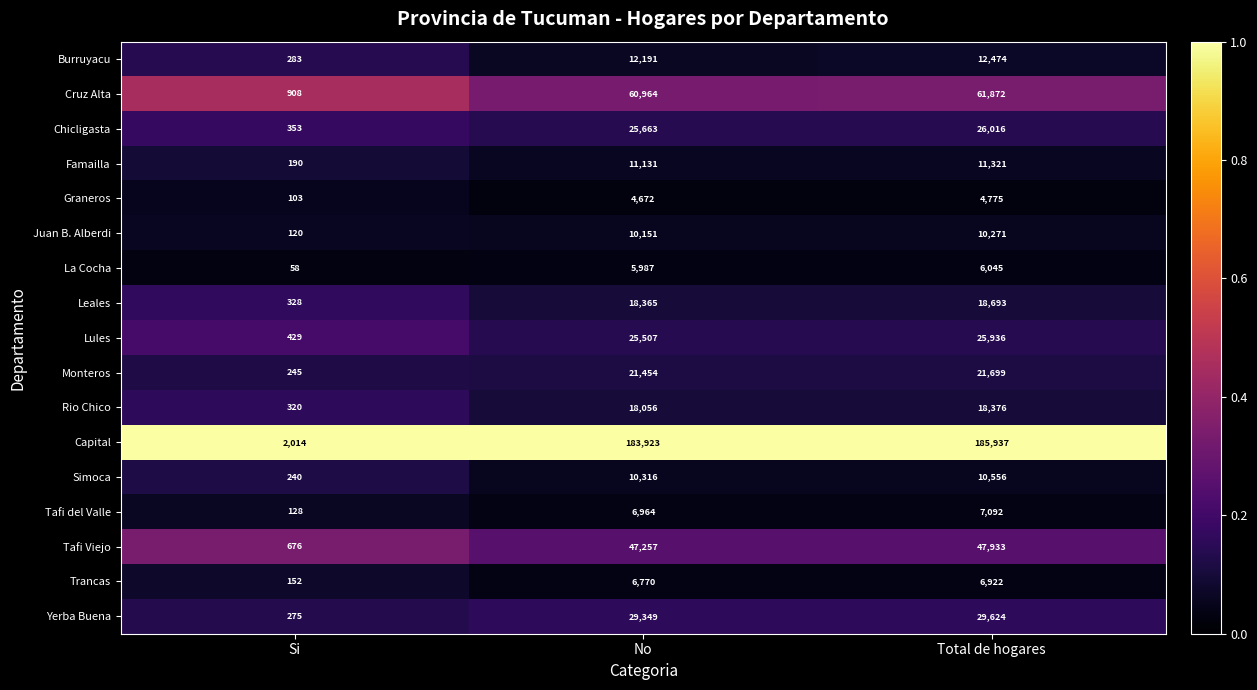

What is the total value across all series at Total de hogares?

505542